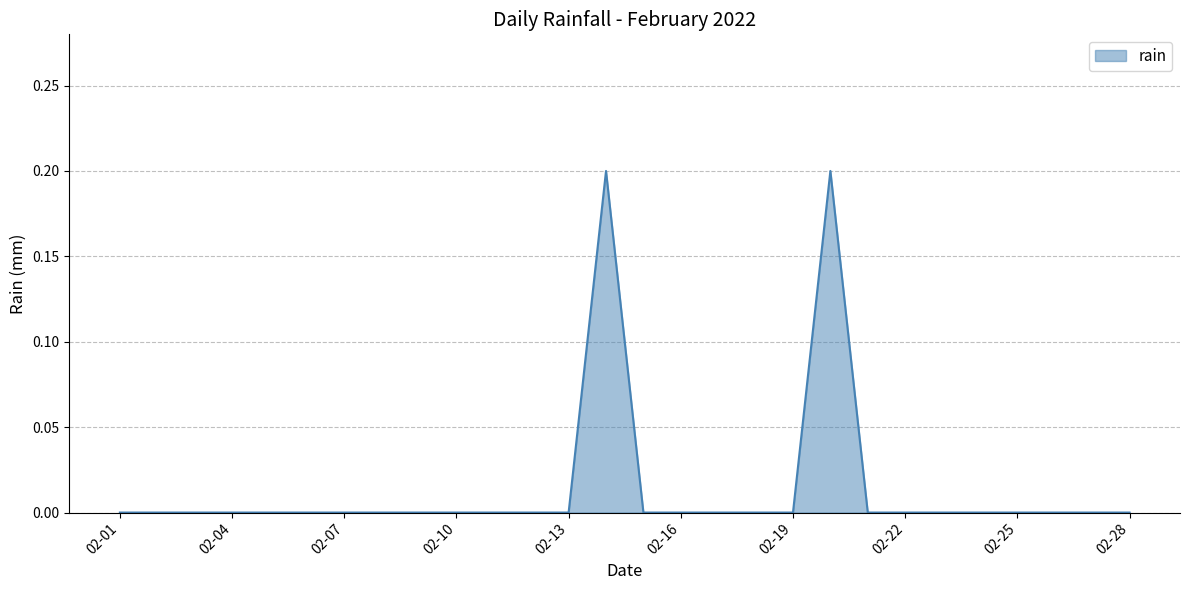

How many lines are shown in the chart?

1